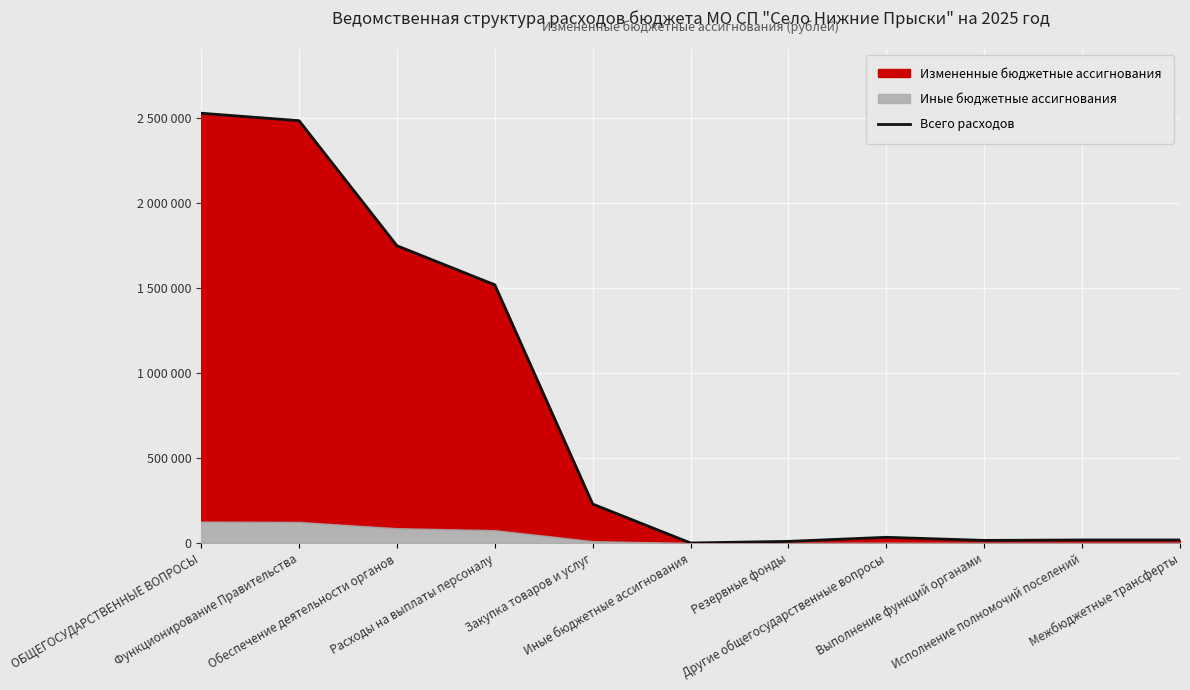

The chart shows a value of 4227 at Выполнение функций органами. True or false?

False